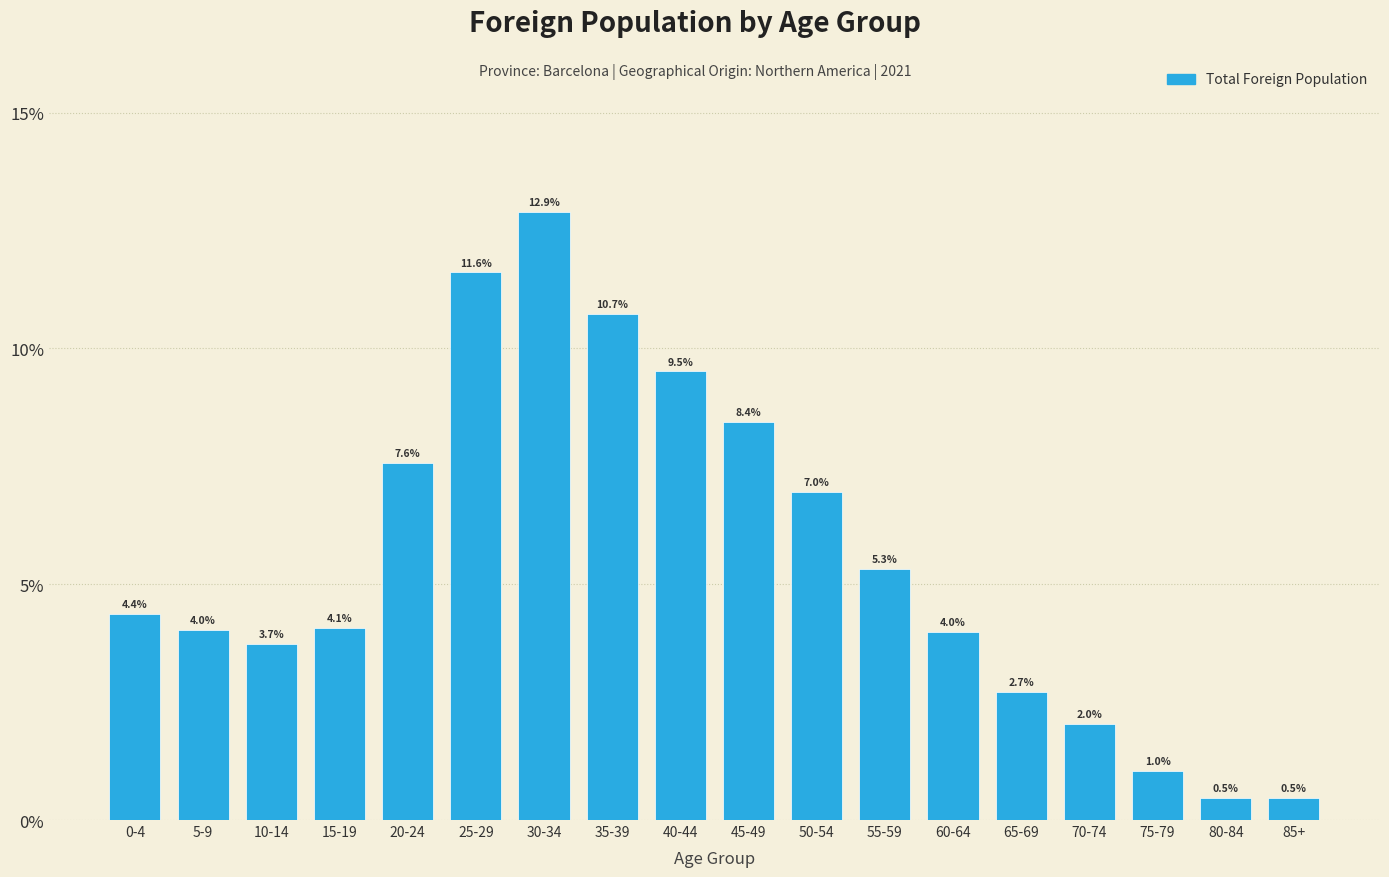

Reading left to right, extract all data points from this chart.

4.4	4.0	3.7	4.1	7.6	11.6	12.9	10.7	9.5	8.4	7.0	5.3	4.0	2.7	2.0	1.0	0.5	0.5